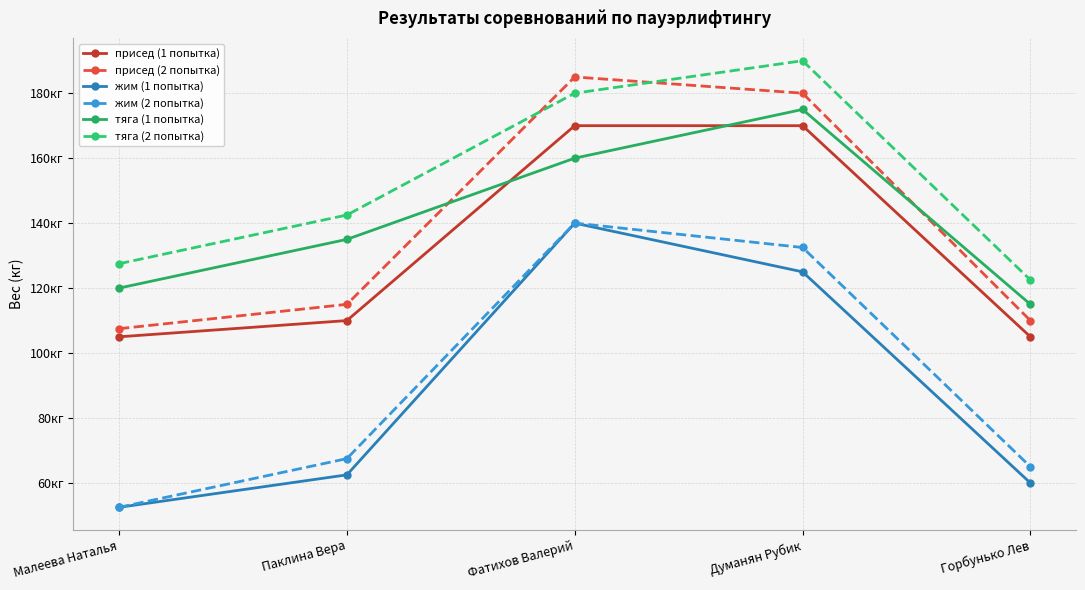

What are all the series names shown in the legend?

присед (1 попытка), присед (2 попытка), жим (1 попытка), жим (2 попытка), тяга (1 попытка), тяга (2 попытка)